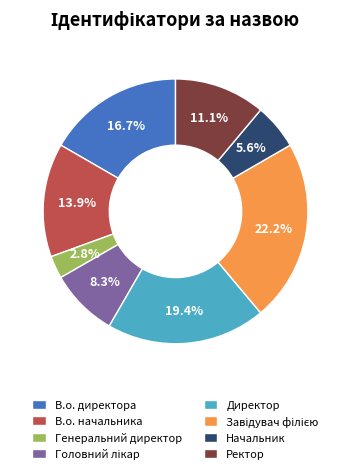

Which category has the smallest portion of the pie?

Генеральний директор